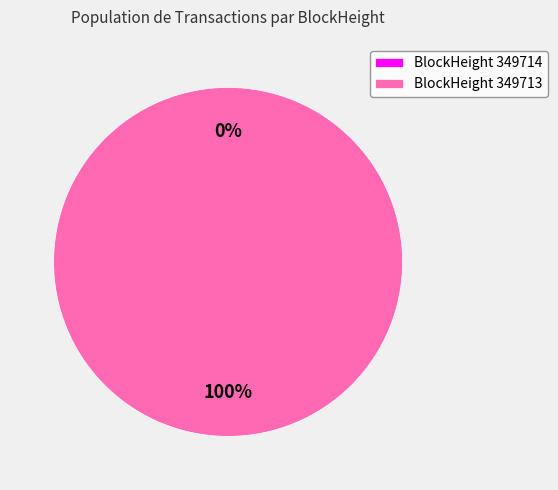

What is the majority slice?

349713